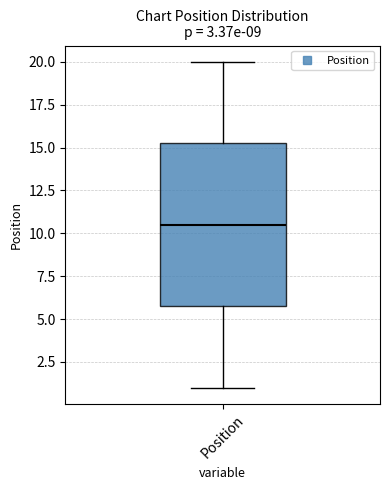

Transcribe this box plot: give where the median line is, the range the box spans, and where the two whiskers end, as read against the y-axis. The values are not printed on the chart, so give them approximately, as read against the axis.

median 10.5, box 6.0 to 15.5, whiskers 1.0 to 20.0